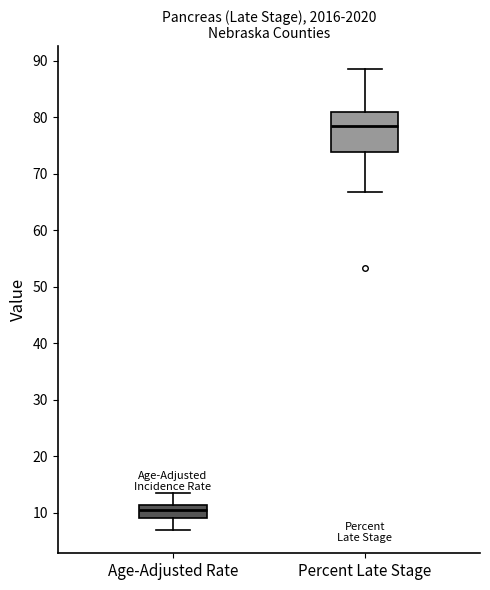

Reading left to right, transcribe this box plot: for each box, give where its median line is, the range the box spans, and where its two whiskers end, as read against the y-axis. The values are not printed on the chart, so give them approximately, as read against the axis.

Age-Adjusted Rate: median 11 (inside the box), box 9 to 11, whiskers 7 to 14
Percent Late Stage: median 78, box 74 to 81, whiskers 67 to 89